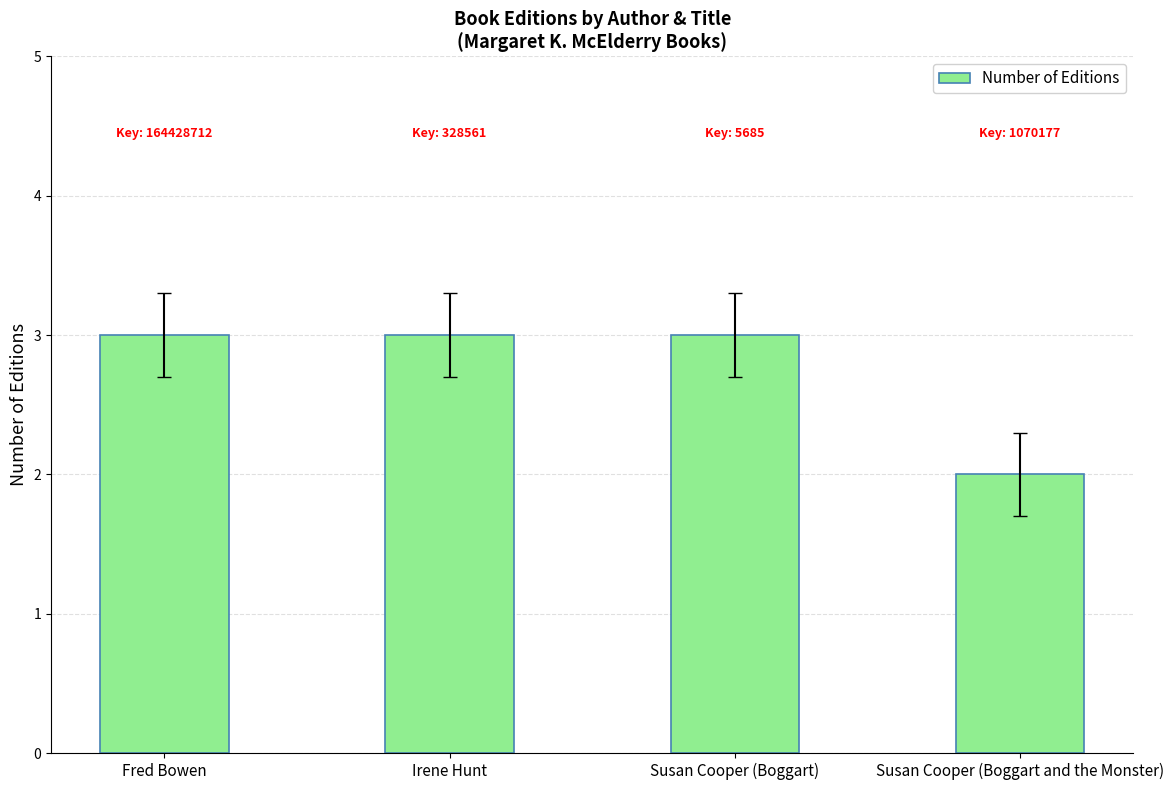

At which label is the value closest to 2?

Susan Cooper (Boggart and the Monster)